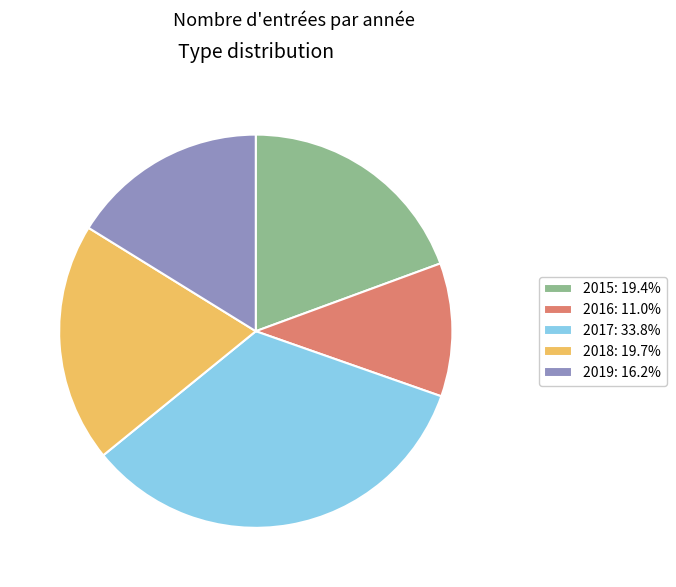

What is the ratio of the value at 2018: 19.7% to the value at 2016: 11.0%?

1.8